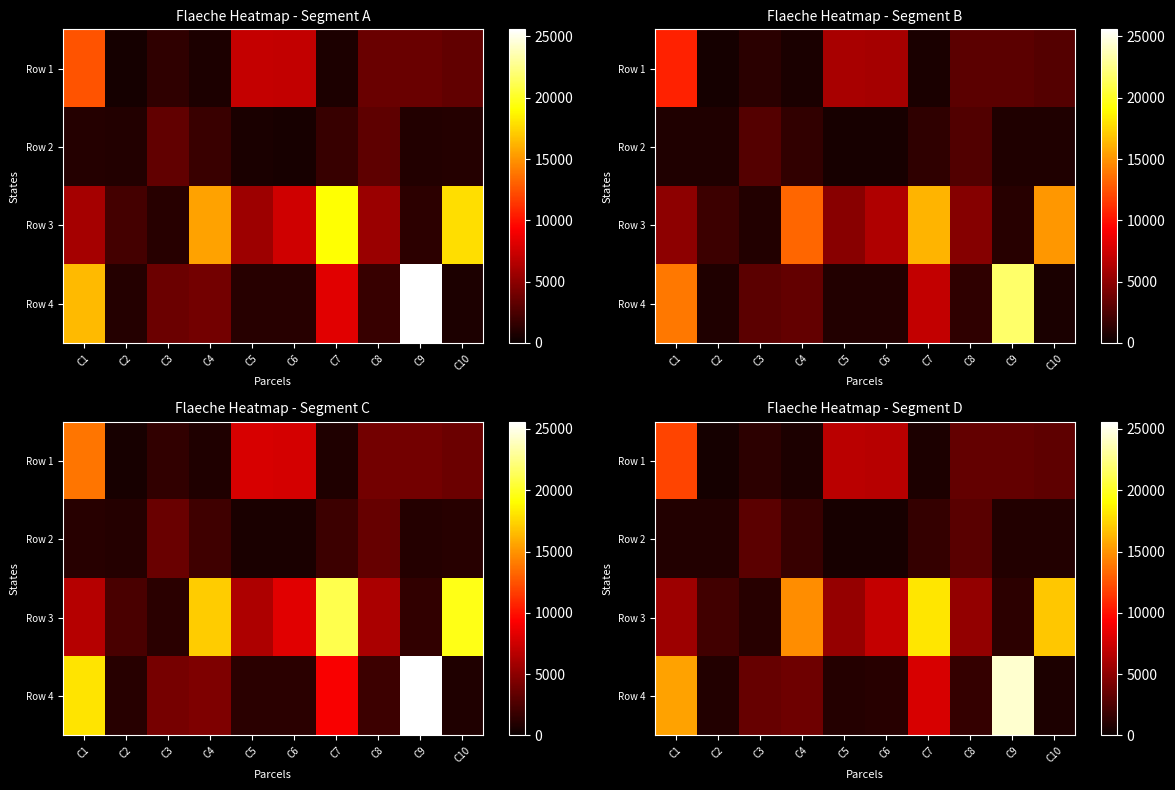

Between C3 and C1, which is larger?

C1